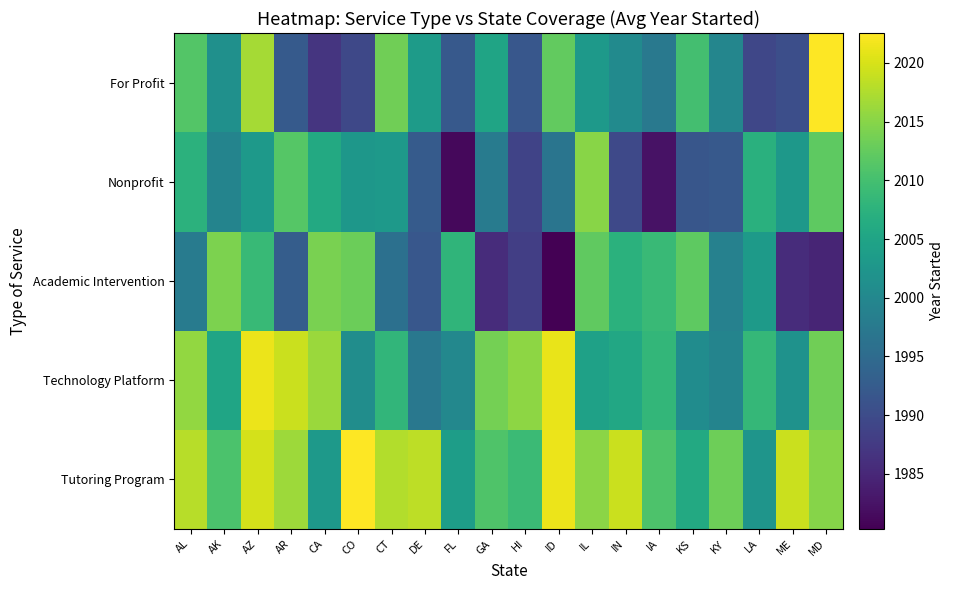

List the series in order of their peak value, highest first.

For Profit, Tutoring Program, Technology Platform, Nonprofit, Academic Intervention